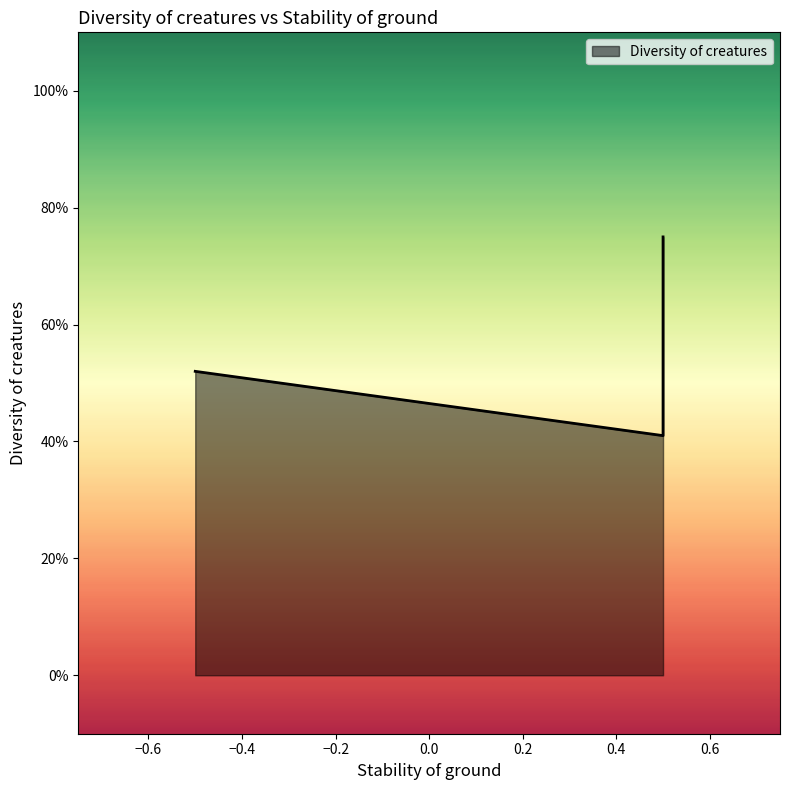

What is the difference between the maximum and minimum values?

0.3